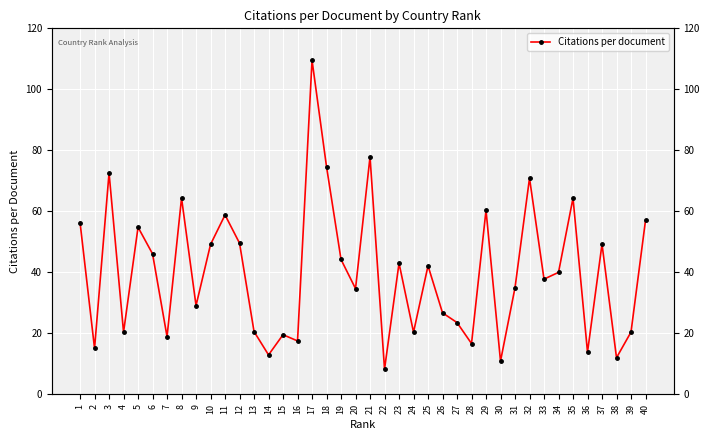

True or false: the data has more than 2 interior local peaks.

True